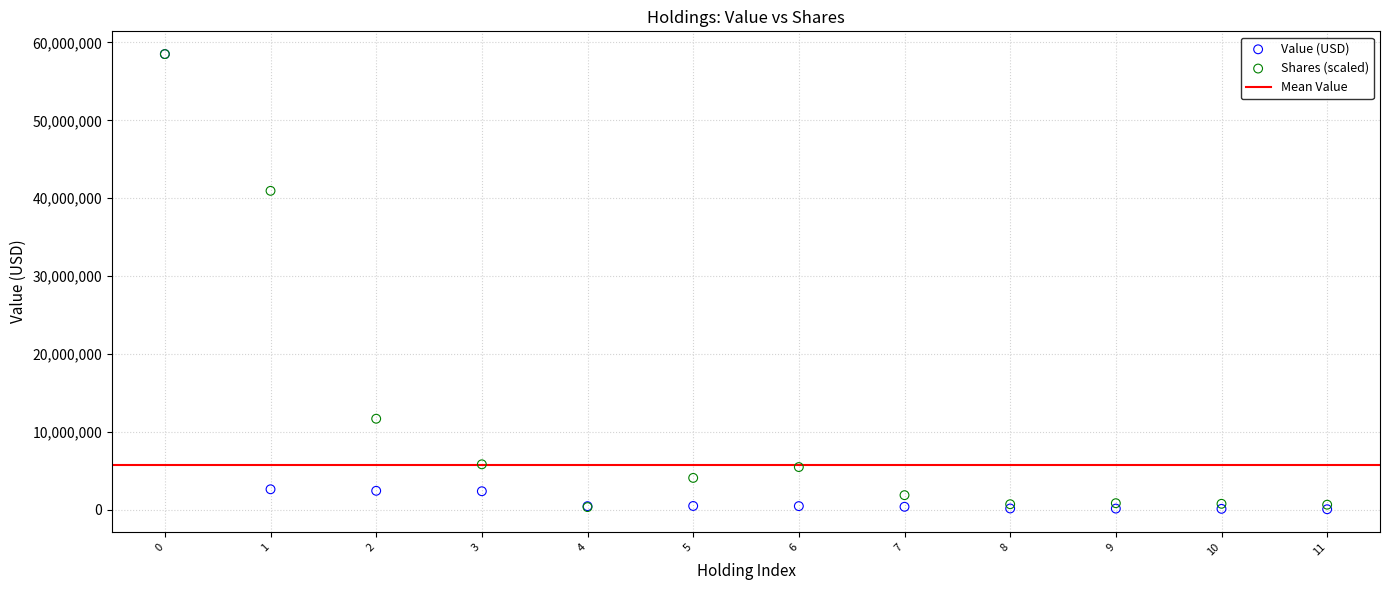

Across all series, what Y value is closest to 29292500?

40950000.0